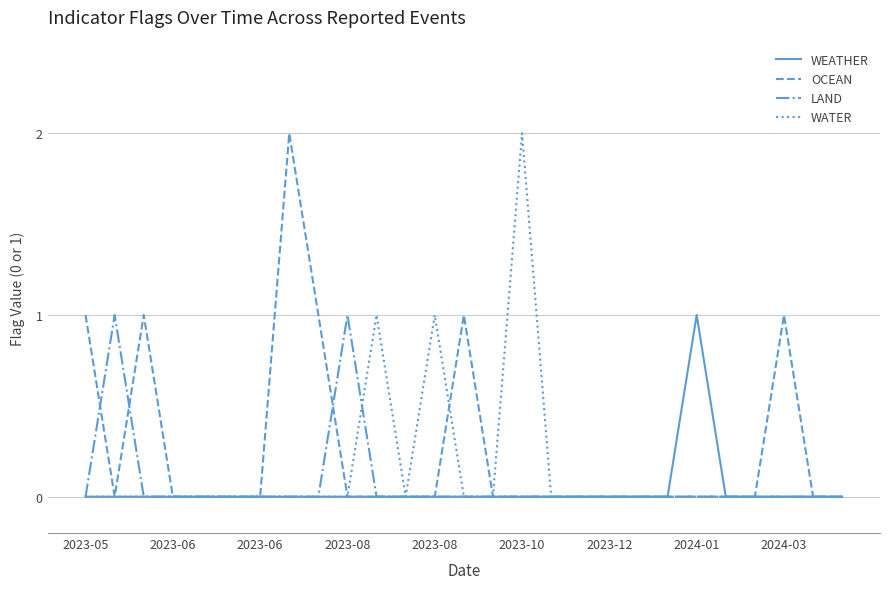

Does the chart display data point markers on the line(s)?

No